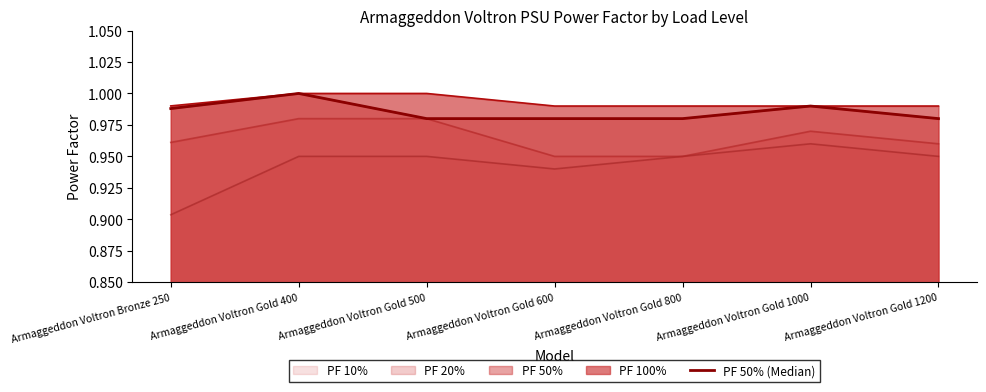

What is the label of the 2nd point from the right?

Armaggeddon Voltron Gold 1000